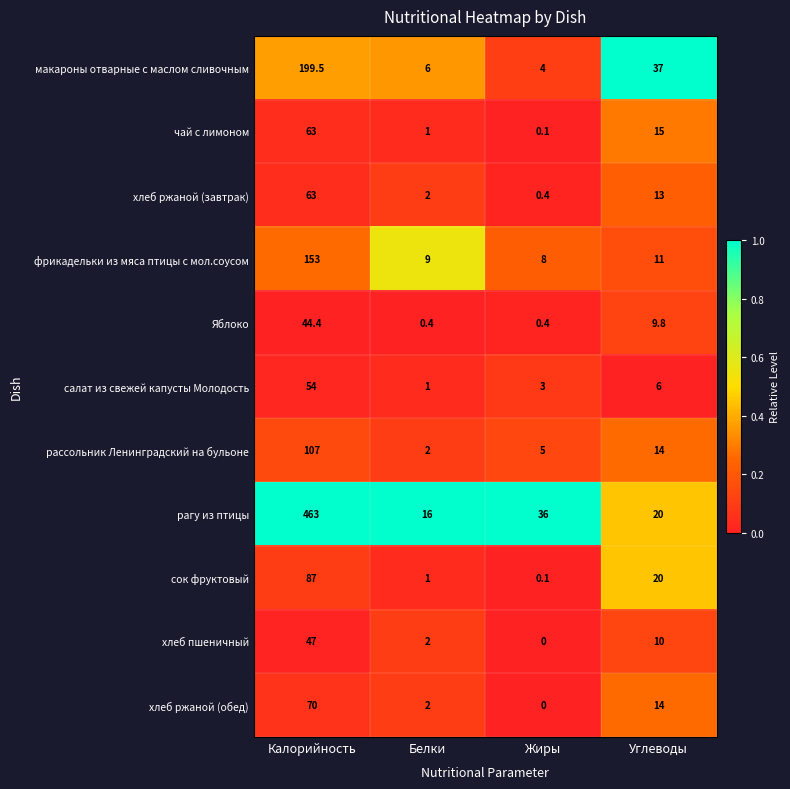

Is it true that сок фруктовый equals 87.0 at Калорийность?

True